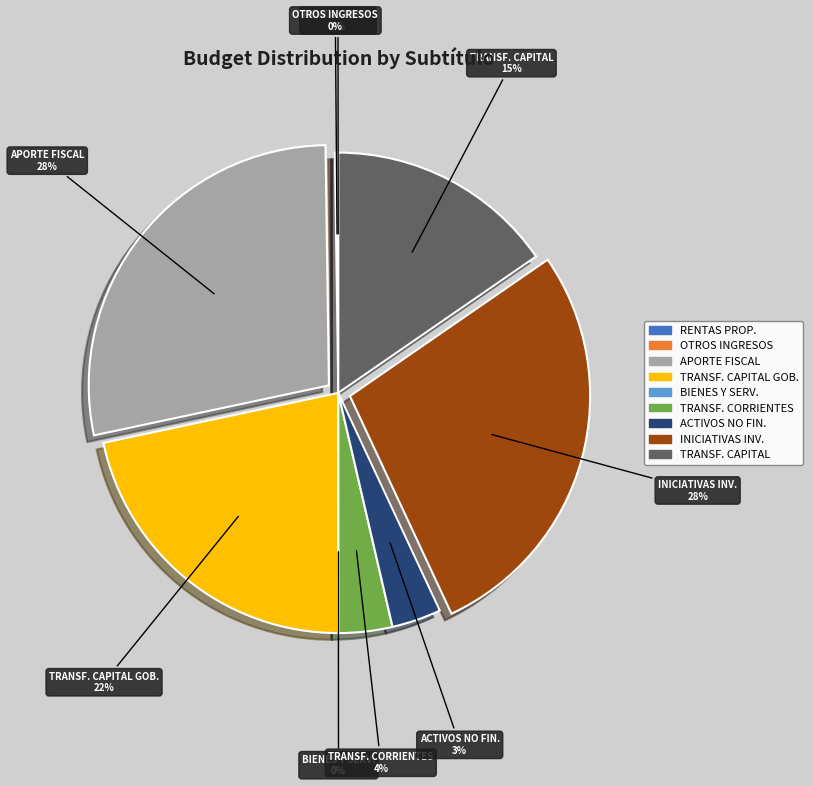

Does RENTAS DE LA PROPIEDAD represent more than half of the total?

No